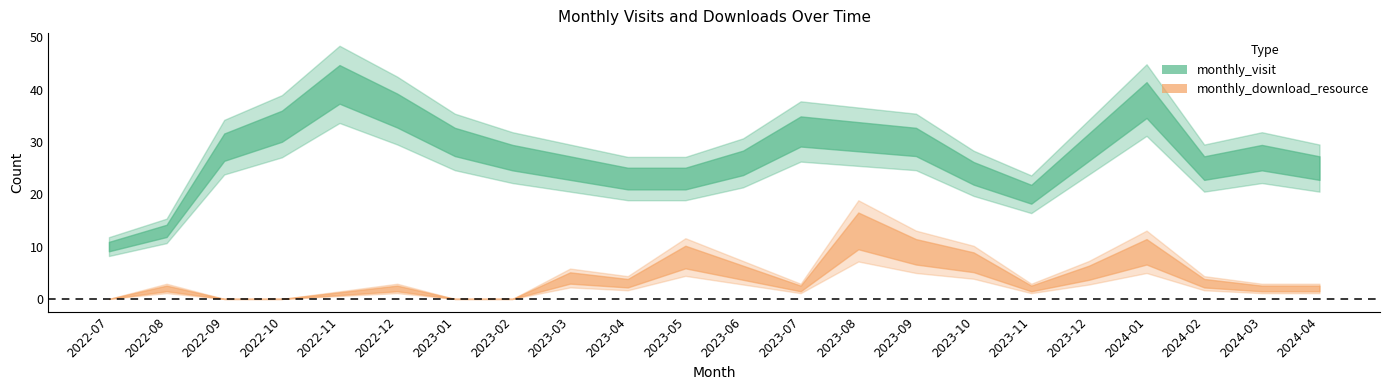

What are all the series names shown in the legend?

monthly_visit, monthly_download_resource